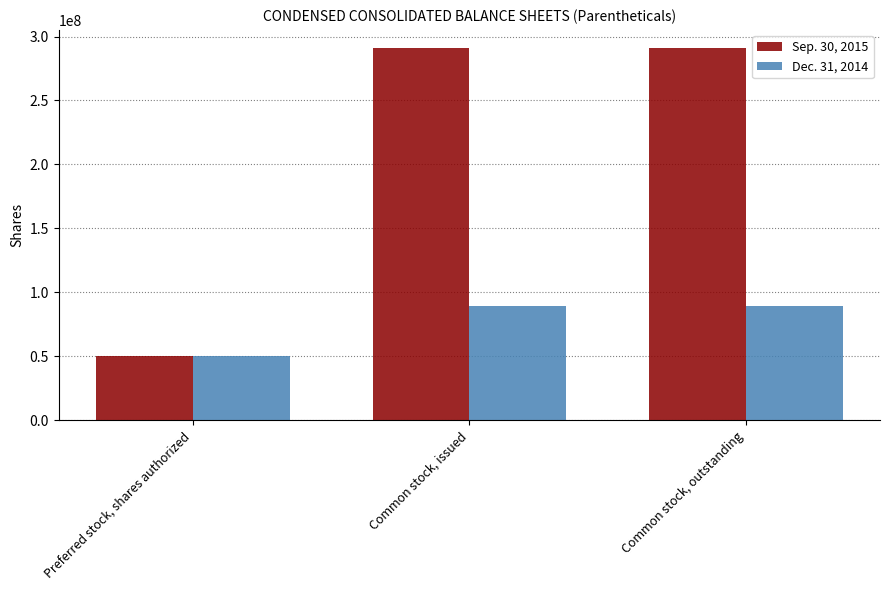

True or false: Dec. 31, 2014 has a value of 89635234 at Common stock, issued.

True